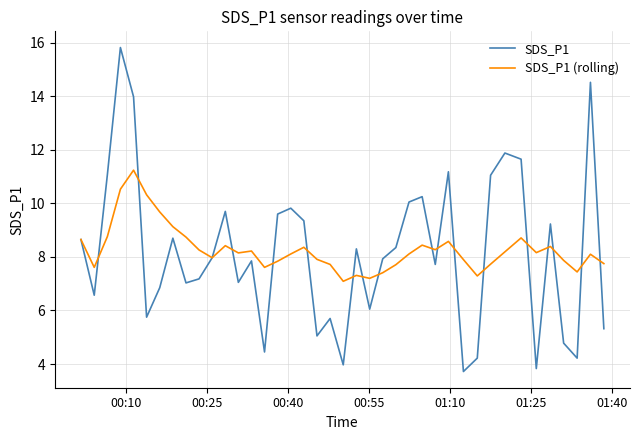

List the series in order of their peak value, lowest first.

SDS_P1 (rolling), SDS_P1